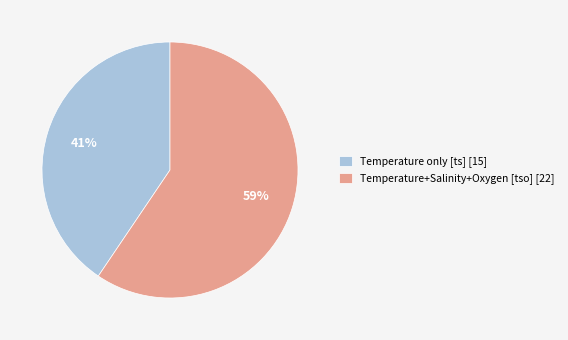

To the nearest percent, what is the combined percentage of Temperature+Salinity+Oxygen [tso] [22] and Temperature only [ts] [15]?

100%